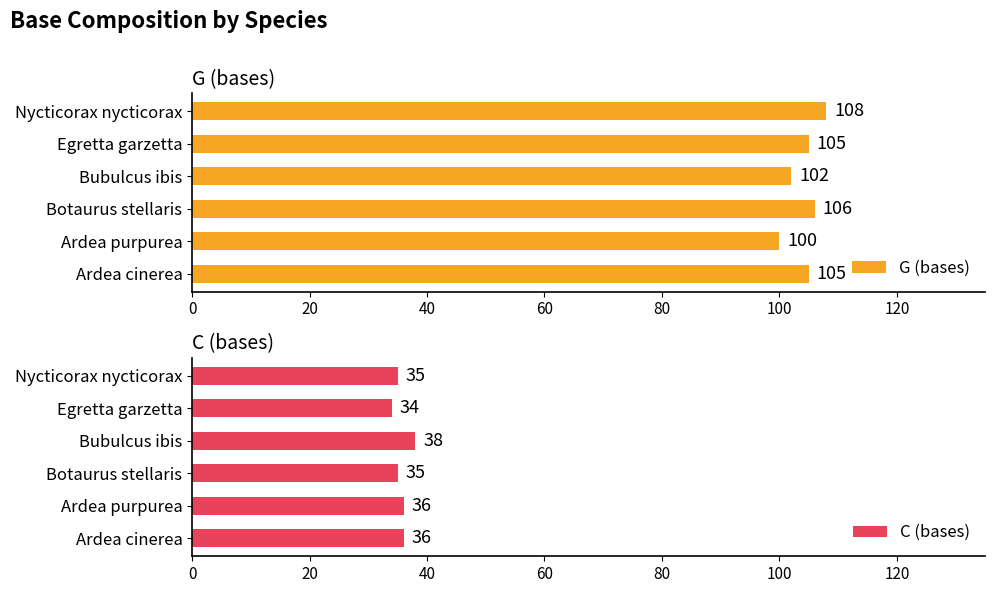

List the series in order of their overall mean, lowest first.

C (bases), G (bases)